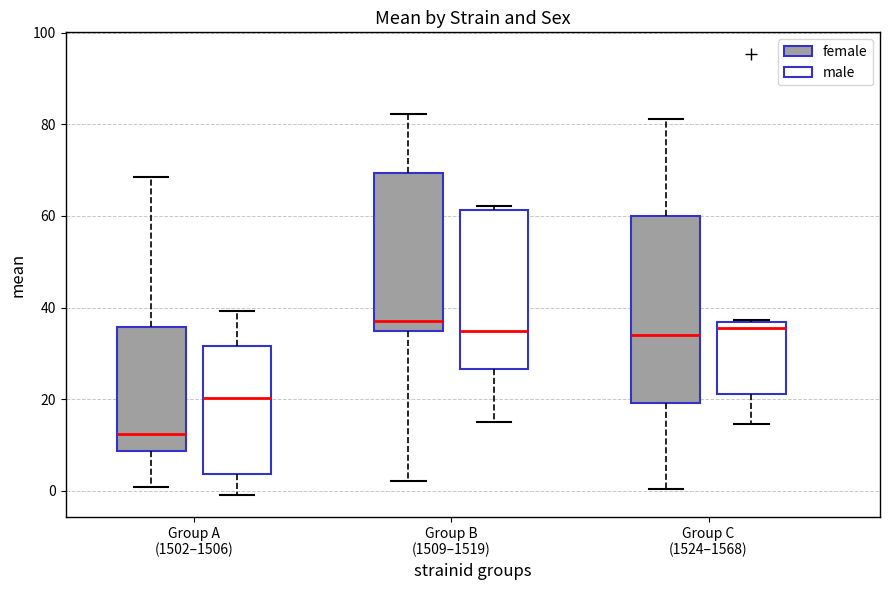

Reading left to right, transcribe this box plot: for each box, give where its median line is, the range the box spans, and where its two whiskers end, as read against the y-axis. The values are not printed on the chart, so give them approximately, as read against the axis.

Group A (1502–1506) (female): median 12, box 8 to 36, whiskers 0 to 68
Group A (1502–1506) (male): median 20, box 4 to 32, whiskers 0 to 40
Group B (1509–1519) (female): median 38, box 34 to 70, whiskers 2 to 82
Group B (1509–1519) (male): median 34, box 26 to 62, whiskers 16 to 62 (just above the box's upper edge)
Group C (1524–1568) (female): median 34, box 20 to 60, whiskers 0 to 82
Group C (1524–1568) (male): median 36 (just below the box's upper edge), box 22 to 36, whiskers 14 to 38